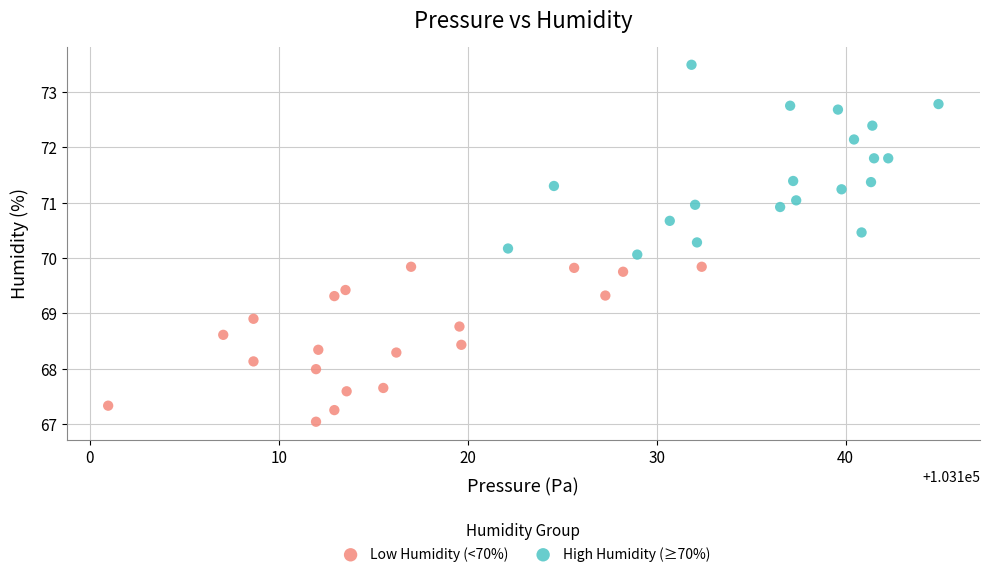

Which series has the widest spread of Y values?

High Humidity (≥70%)